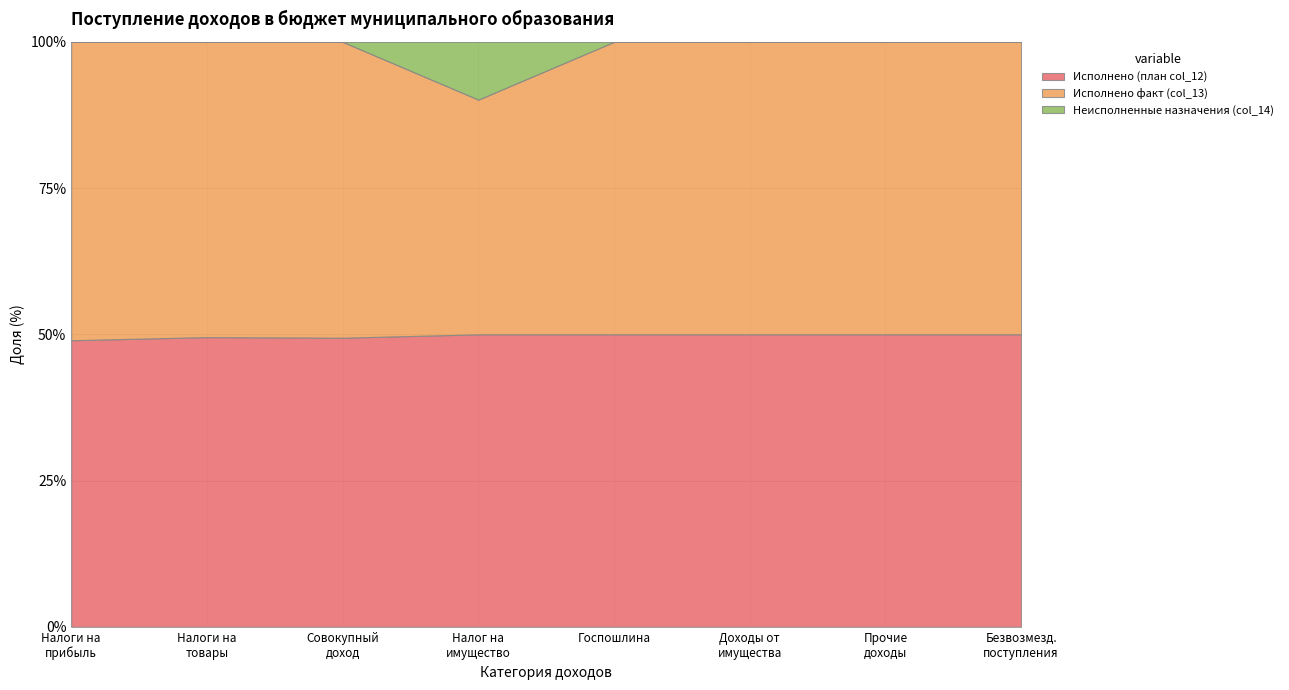

How many data points does each series have?

8